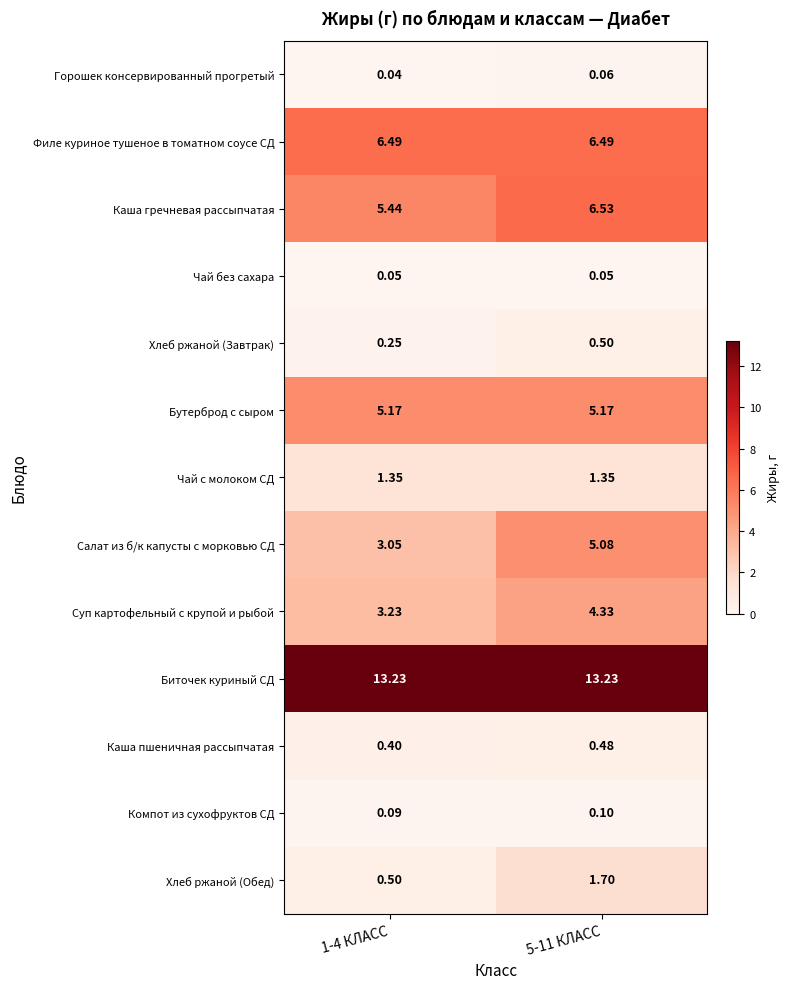

How many series are shown in this chart?

13